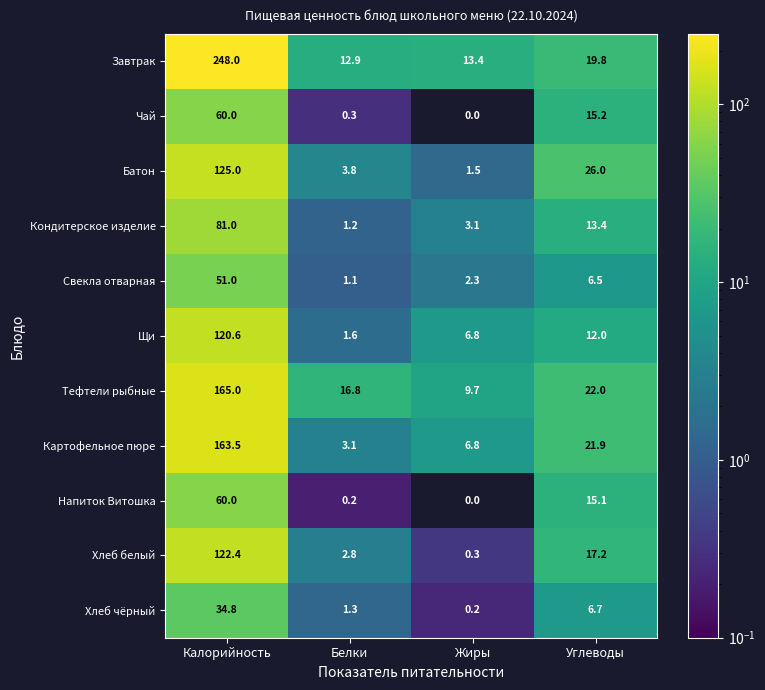

Which series has the largest total across all categories?

Завтрак